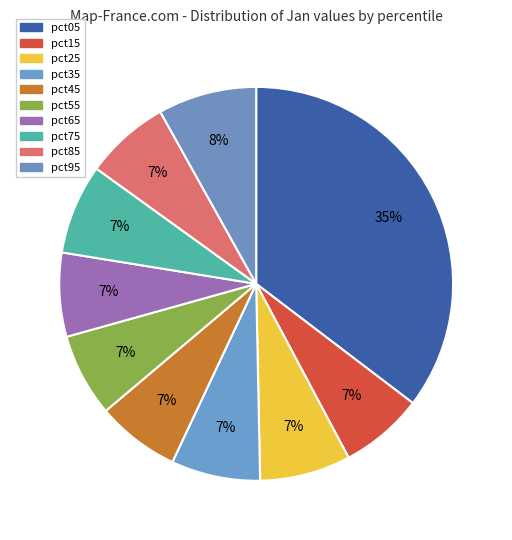

To the nearest percent, what percentage of the pie is pct35?

7%